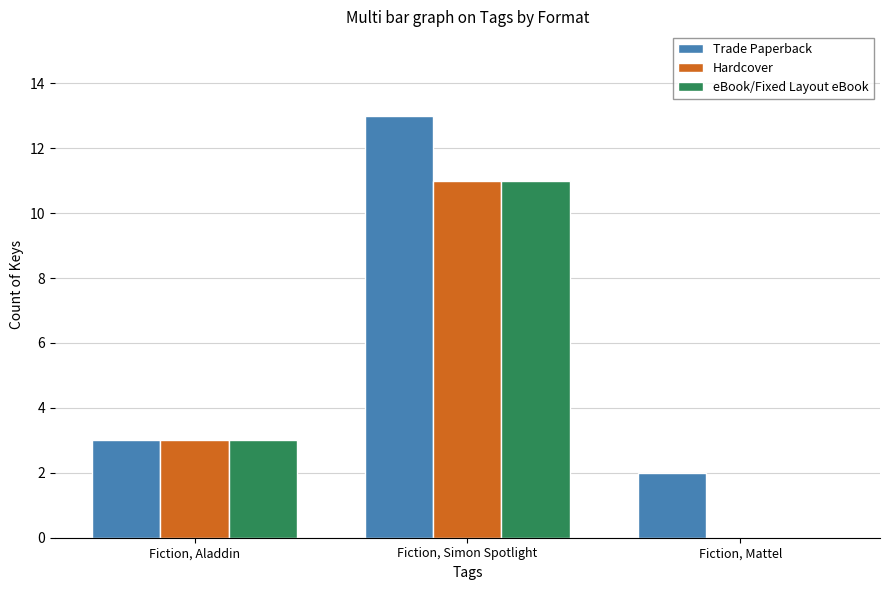

Are the bars horizontal?

No